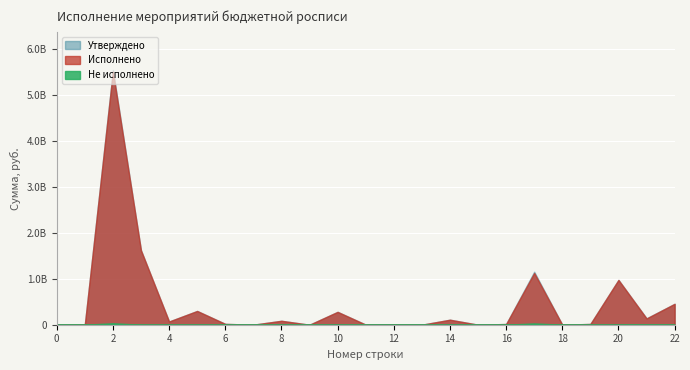

How many values in the Утверждено series exceed 18218215?

12